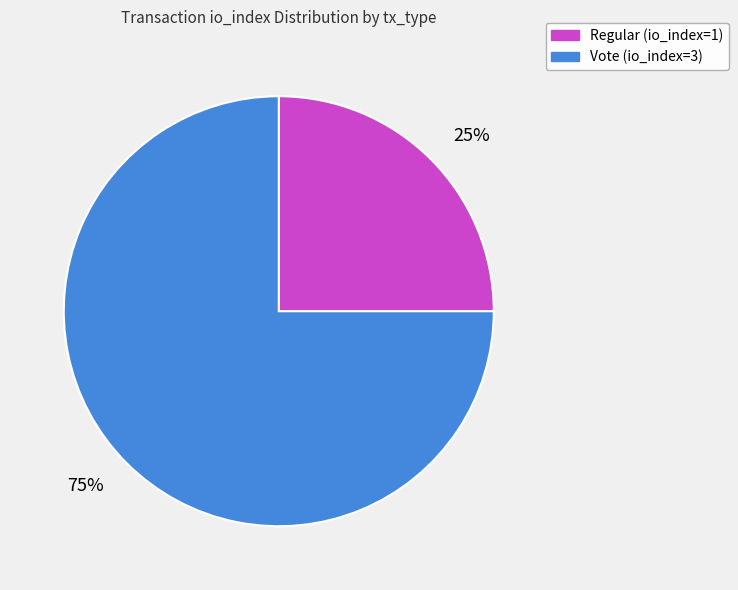

Is there a majority slice in this chart?

Yes